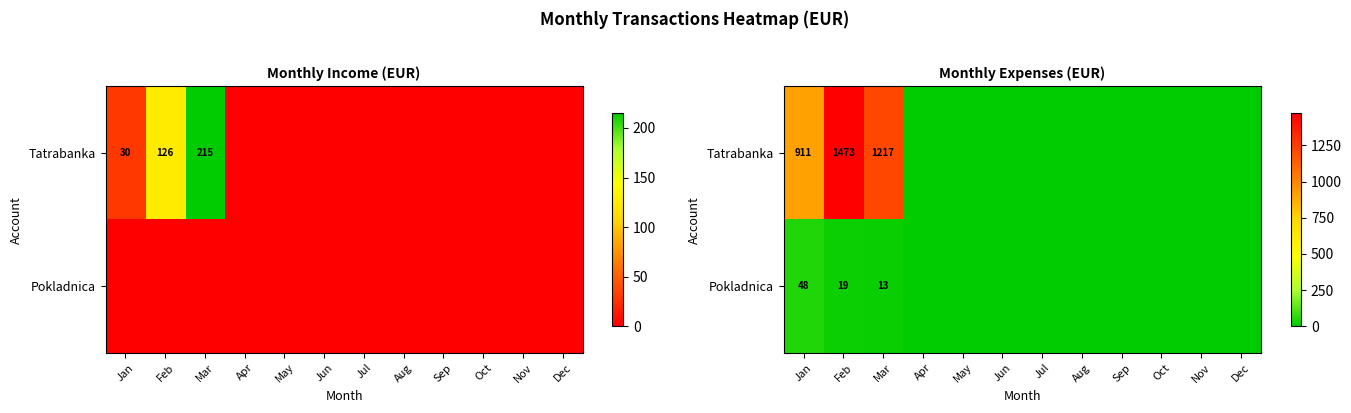

Rank the categories by Pokladnica value from lowest to highest.

Apr, May, Jun, Jul, Aug, Sep, Oct, Nov, Dec, Mar, Feb, Jan